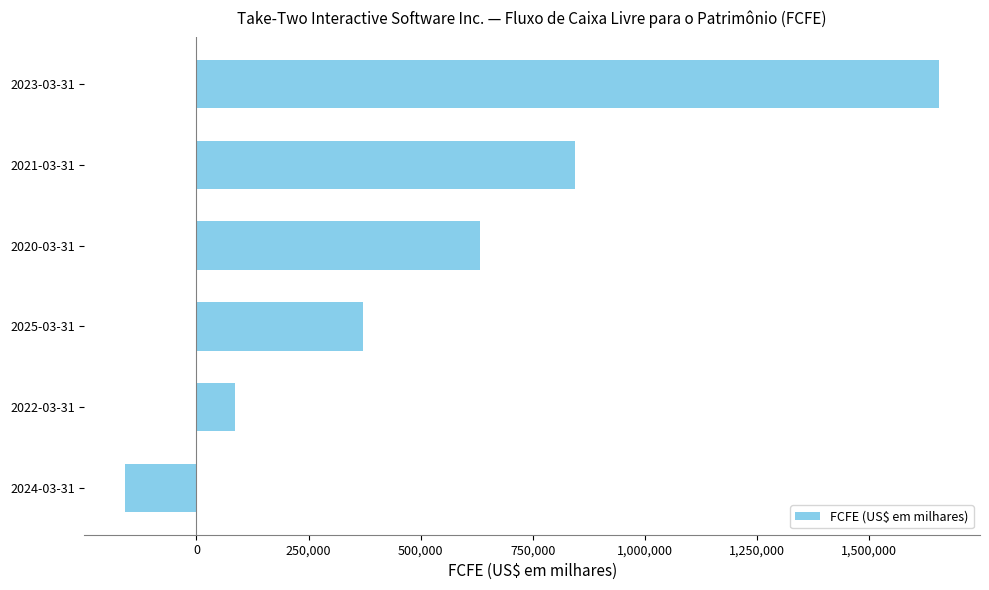

How many distinct data groups are displayed?

1